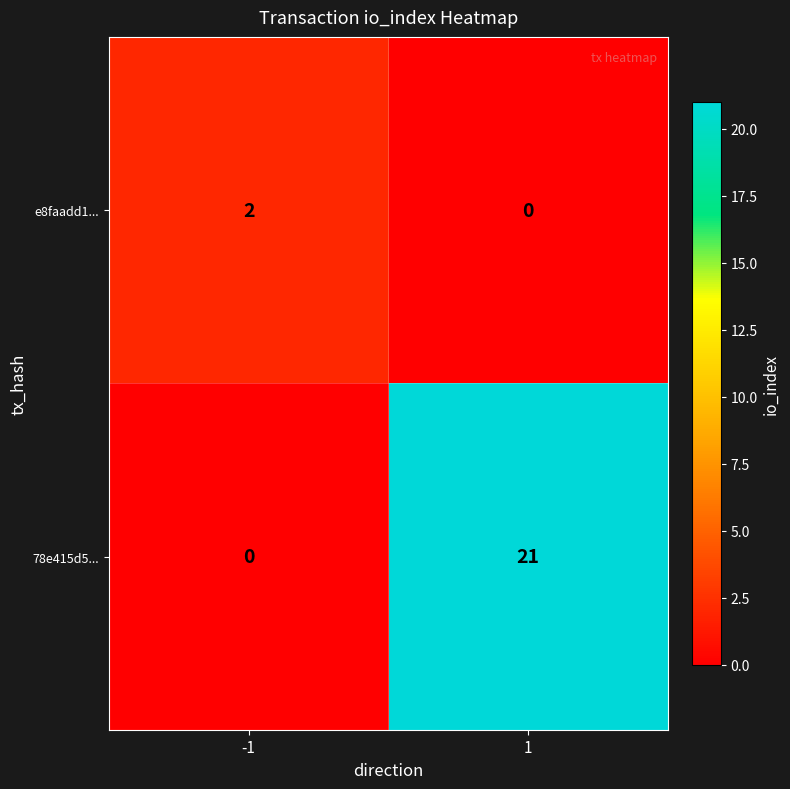

Reading right to left, what are all the values shown in this chart?

e8faadd1...: 0	2
78e415d5...: 21	0